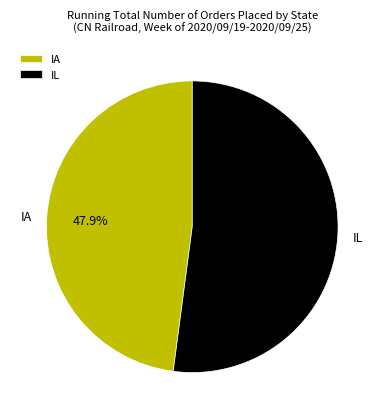

To the nearest percent, what is the average slice percentage?

50%